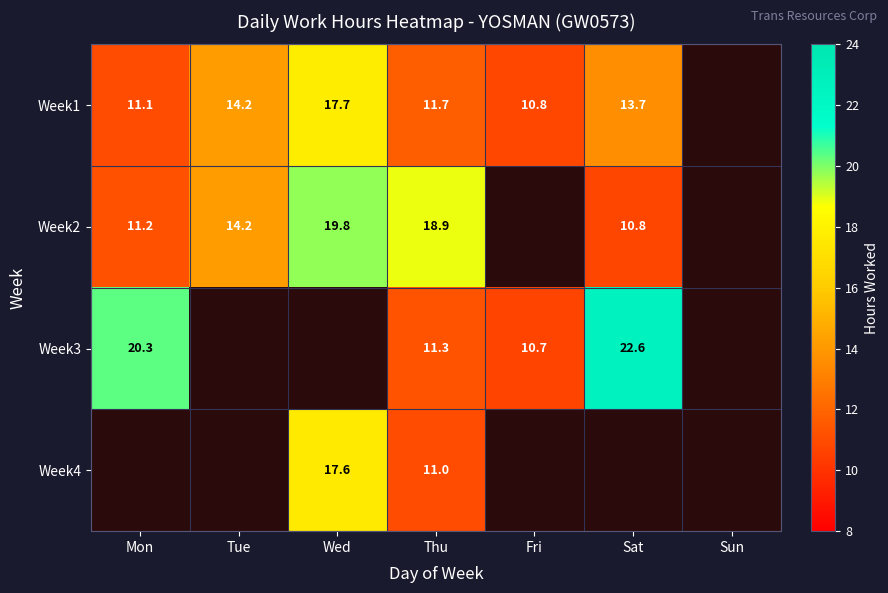

Between Mon and Sat, which is larger?

Sat